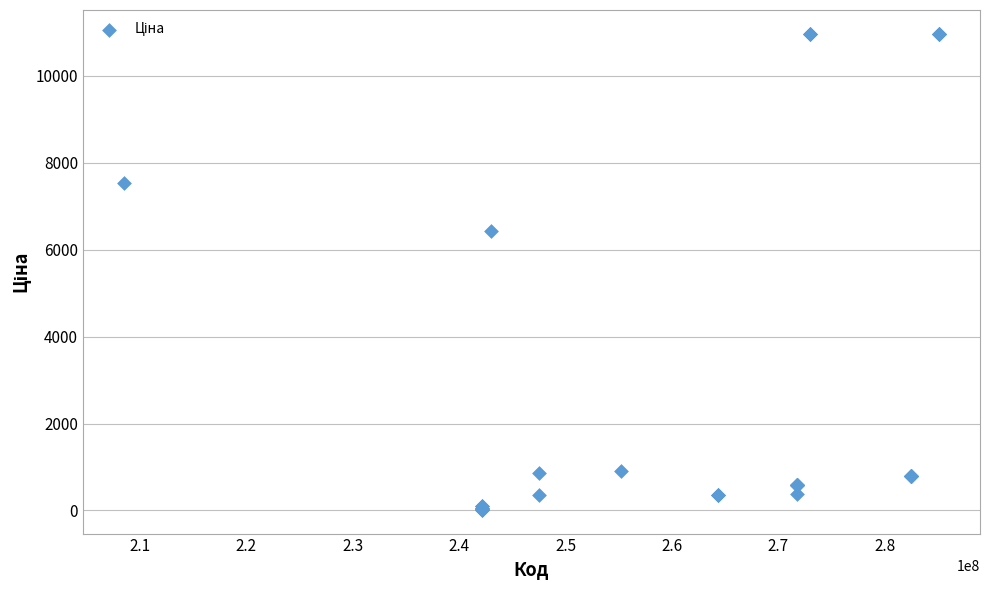

What Y value in the scatter plot is closest to 5490?

6437.4